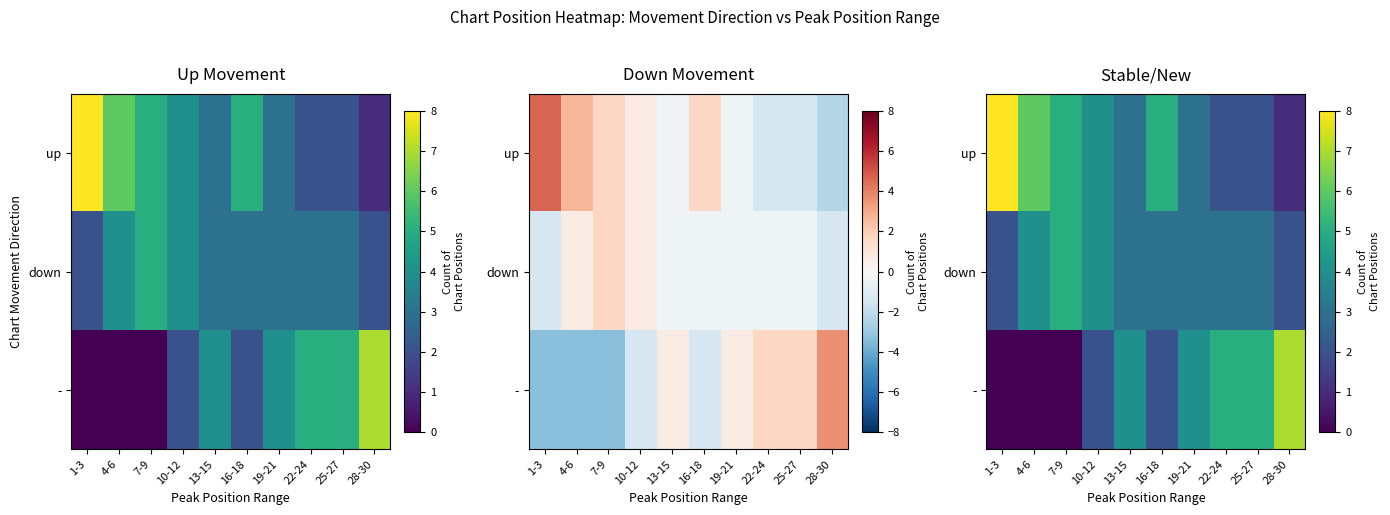

What value does the - series have at 16-18?

2